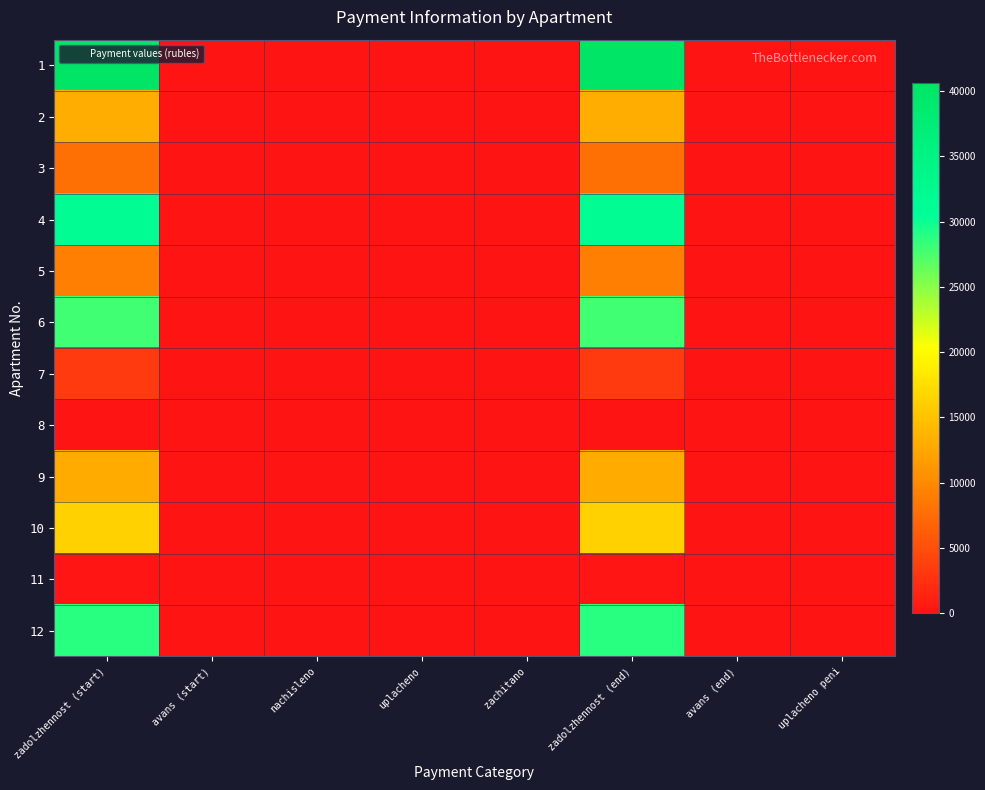

What is the total value across all series at zadolzhennost (start)?

191590.1